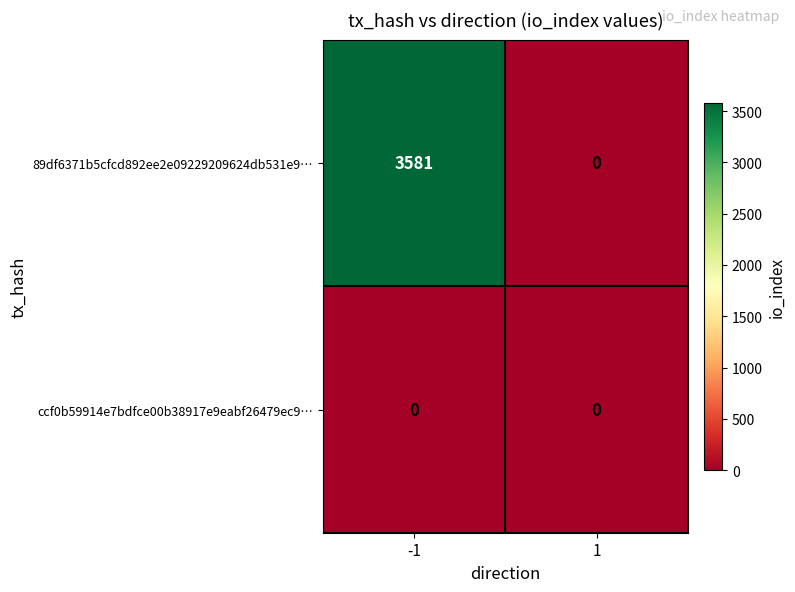

At which category is the sum across all series the highest?

-1